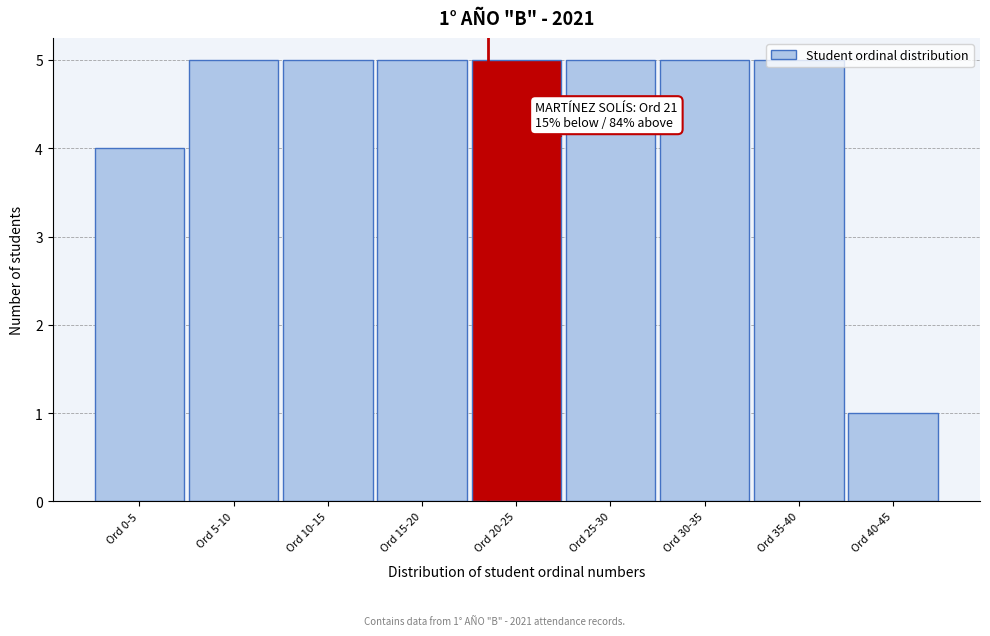

What is the label of the 1st bar from the left?

Ord 0-5